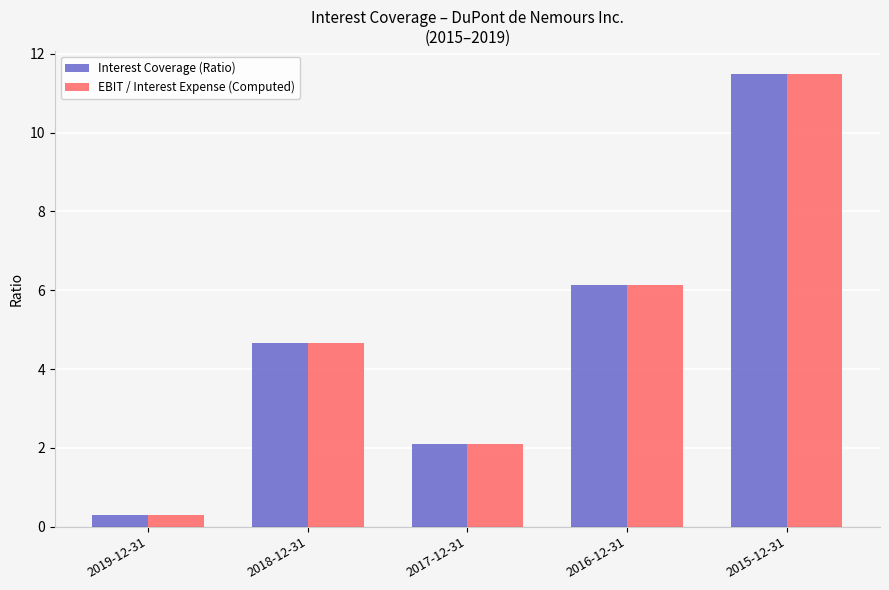

Reading left to right, what are all the values shown in this chart?

Interest Coverage (Ratio): 0.3	4.7	2.1	6.1	11.5
EBIT / Interest Expense (Computed): 0.3	4.7	2.1	6.1	11.5